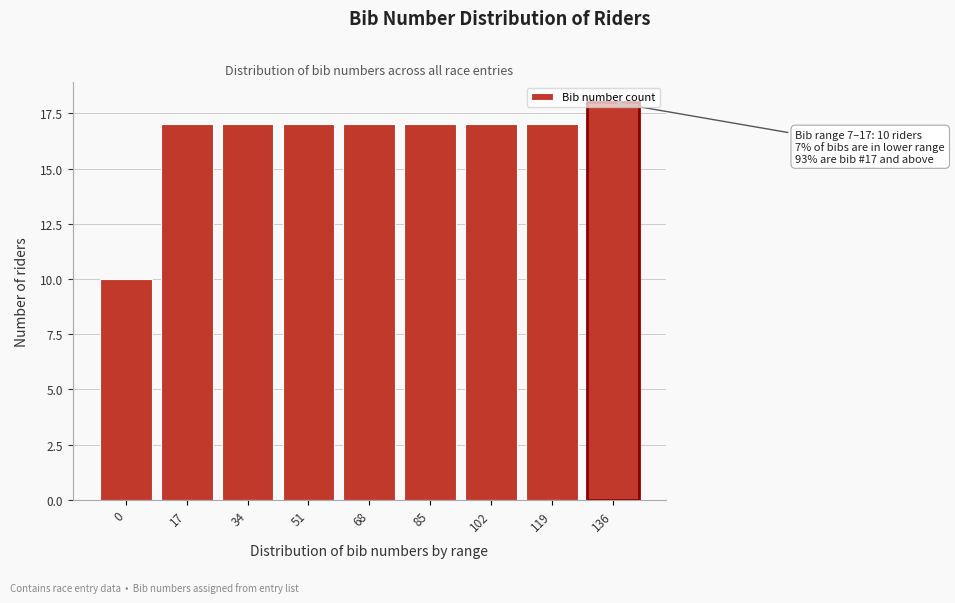

What is the value of the 7th bar from the left?

17